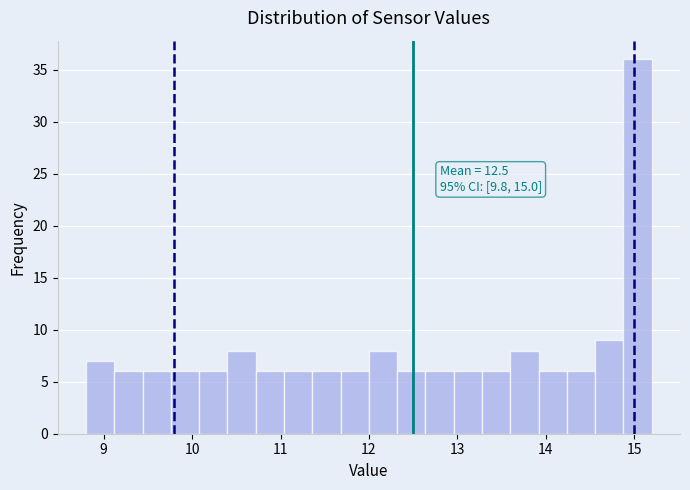

Read against the x-axis, roughly where is the centre of the tallest bar?

15.0